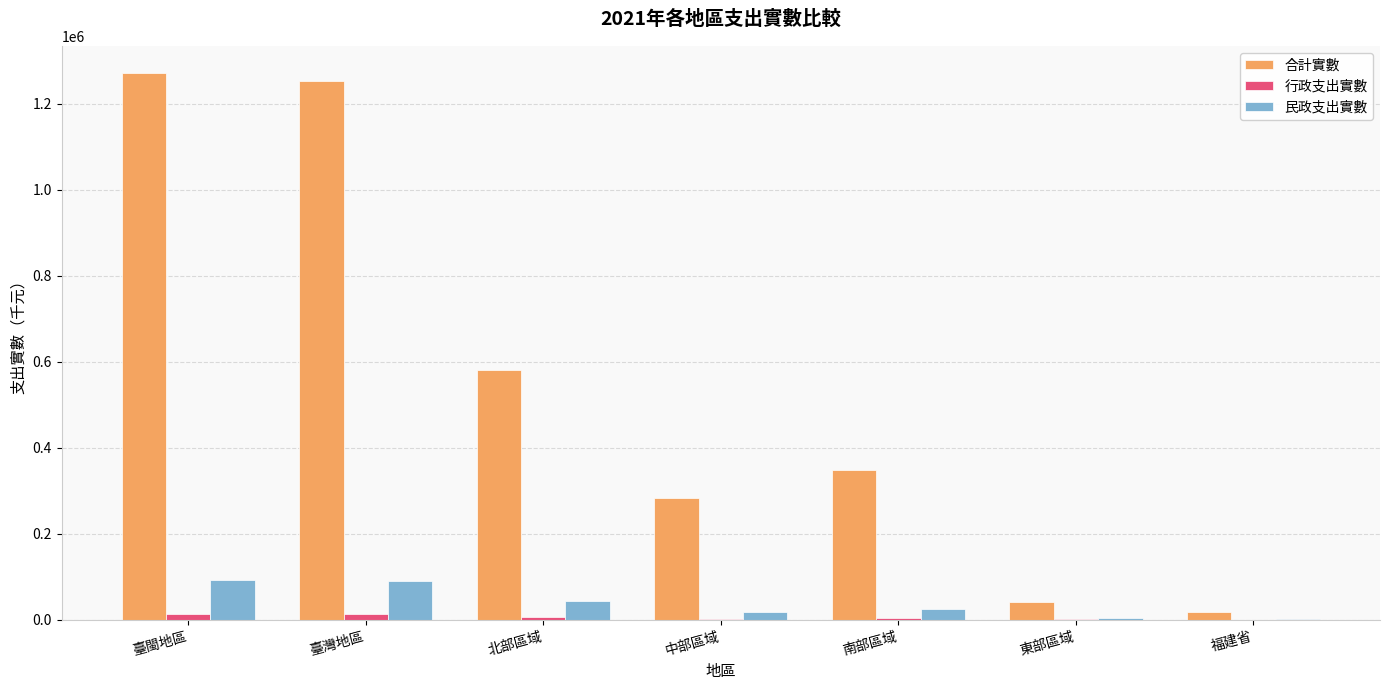

What is the highest value of the 民政支出實數 series?

91708.0